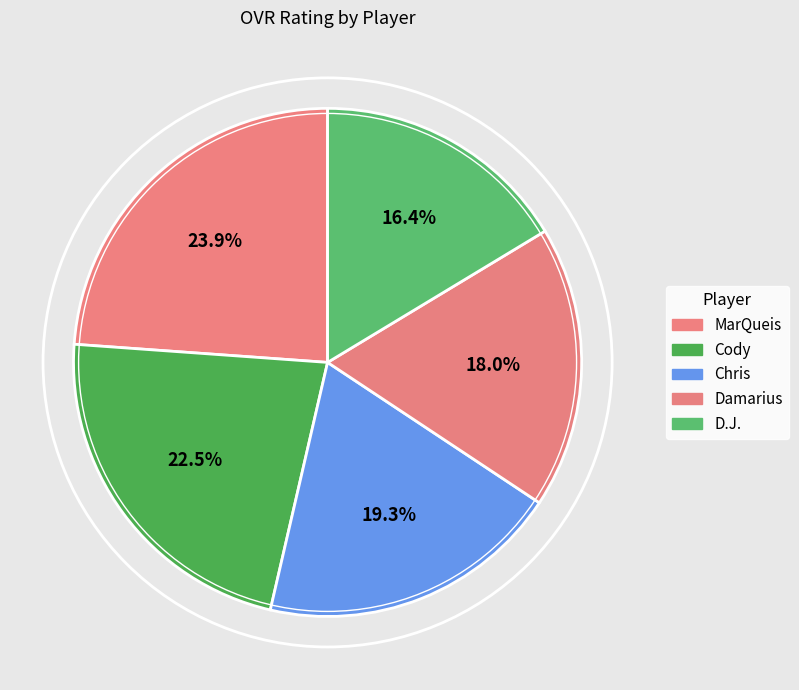

Which slice is the smallest?

D.J.